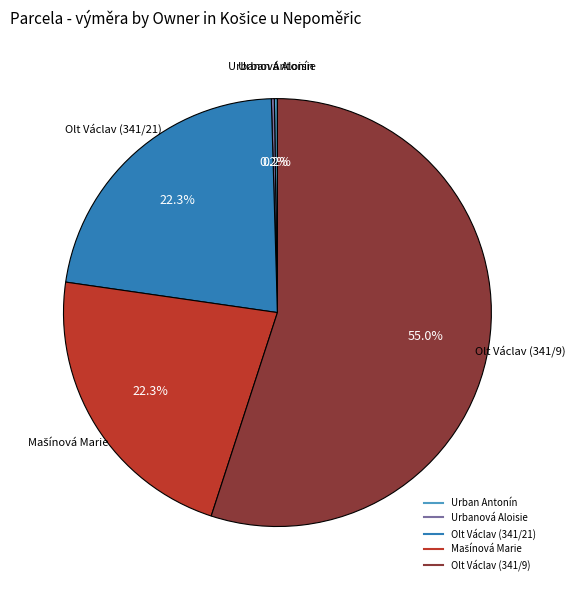

What is the total percentage of Olt Václav (341/21) and Olt Václav (341/9)?

77.3%